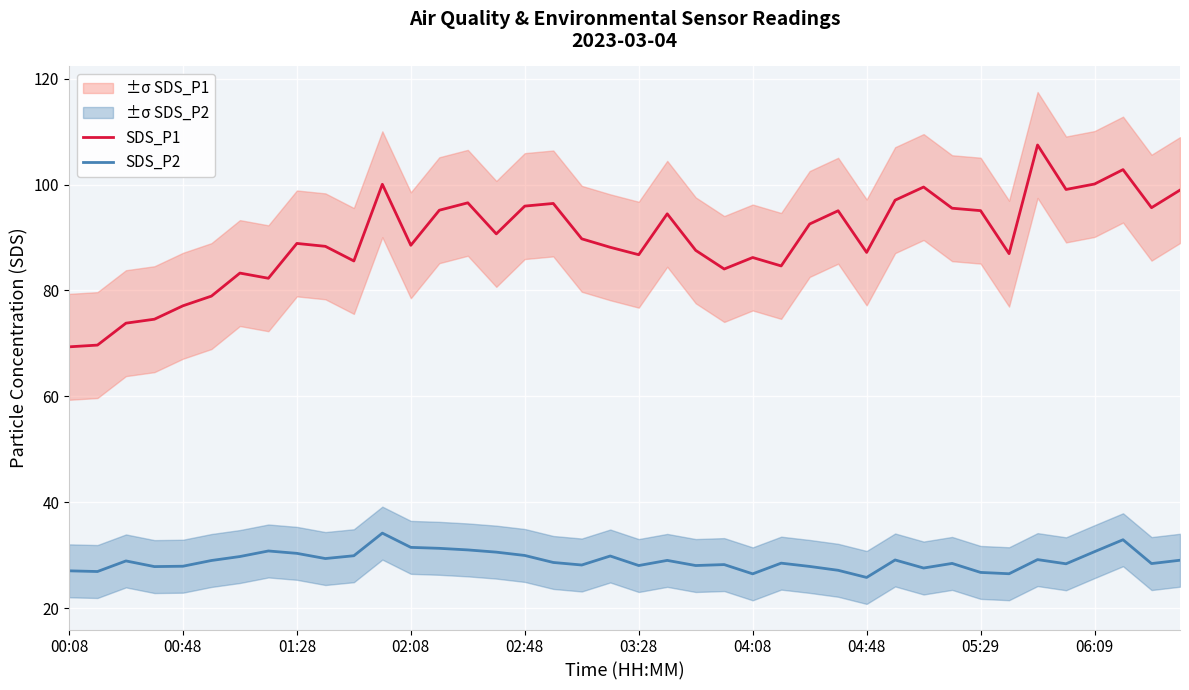

At how many categories does at least one series exceed 63?

40